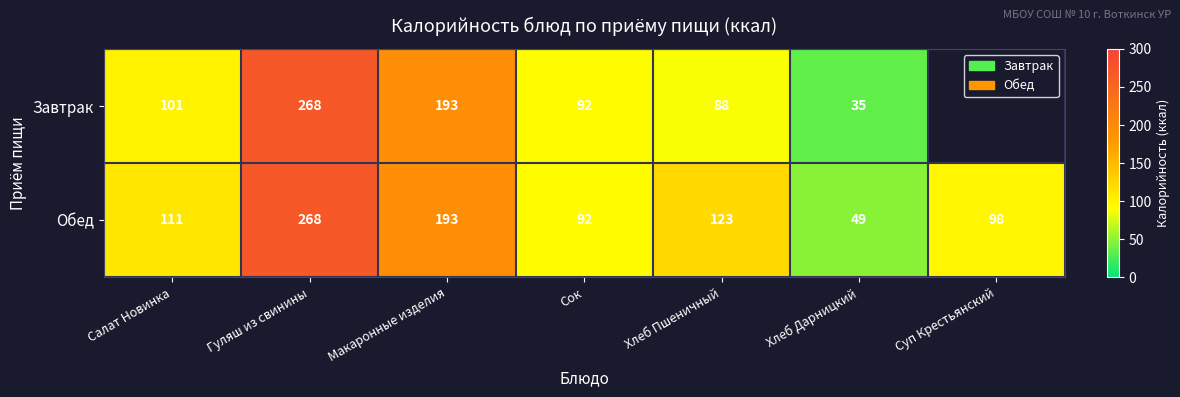

The value of Обед at Хлеб Дарницкий is 12. True or false?

False